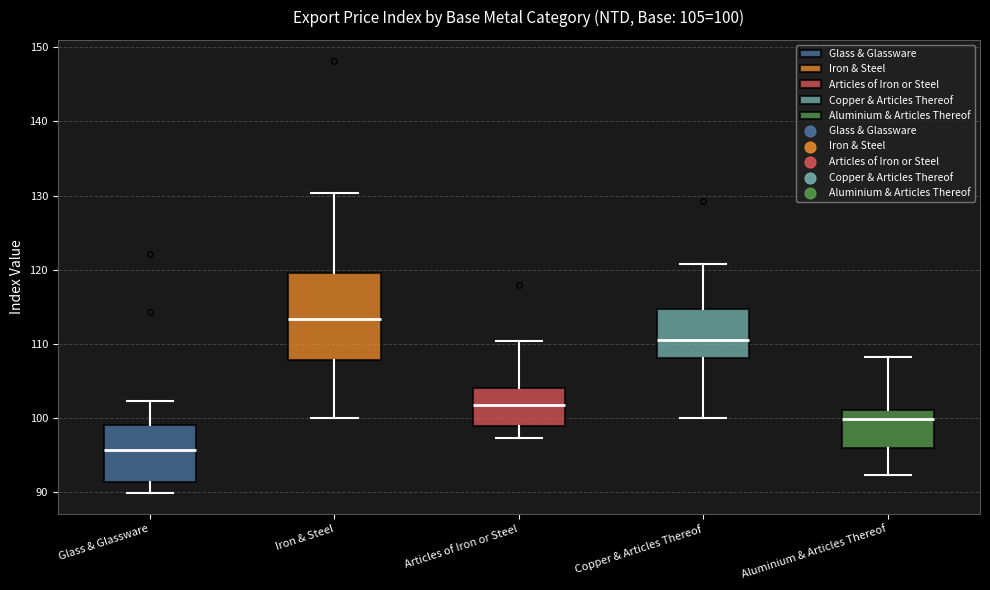

Which box's median line is the highest?

Iron & Steel